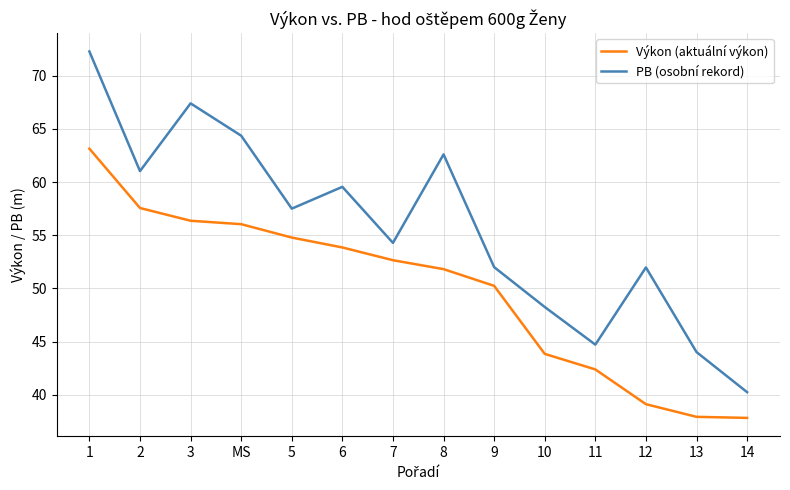

What is the sum of the PB (osobní rekord) values at 6 and 8?

122.2